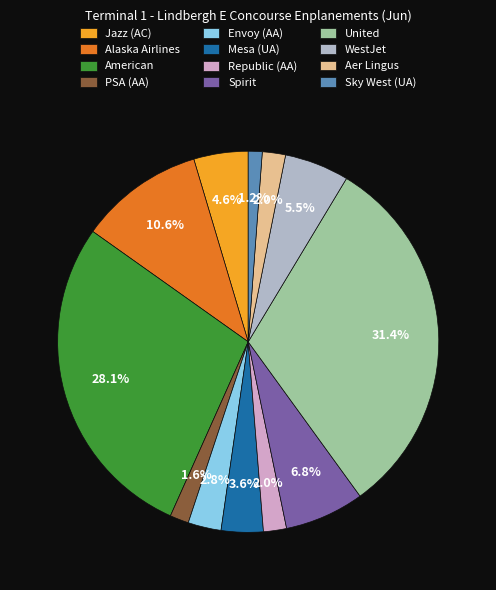

Count the number of slices in the pie.

12